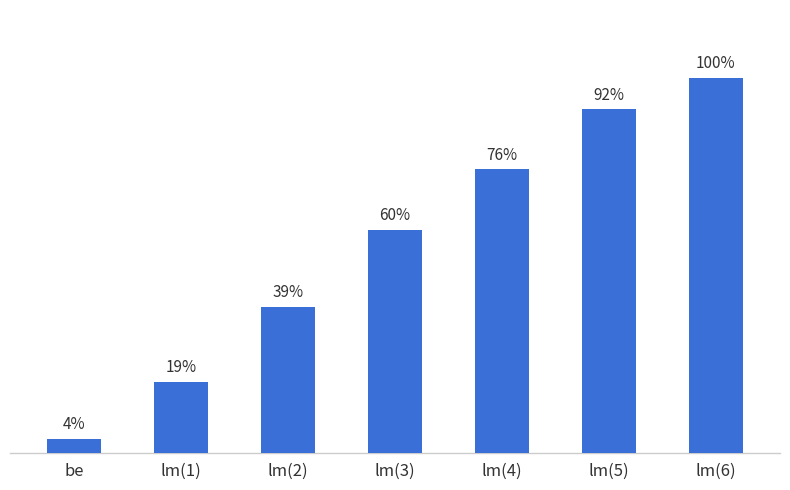

Are the bars horizontal?

No